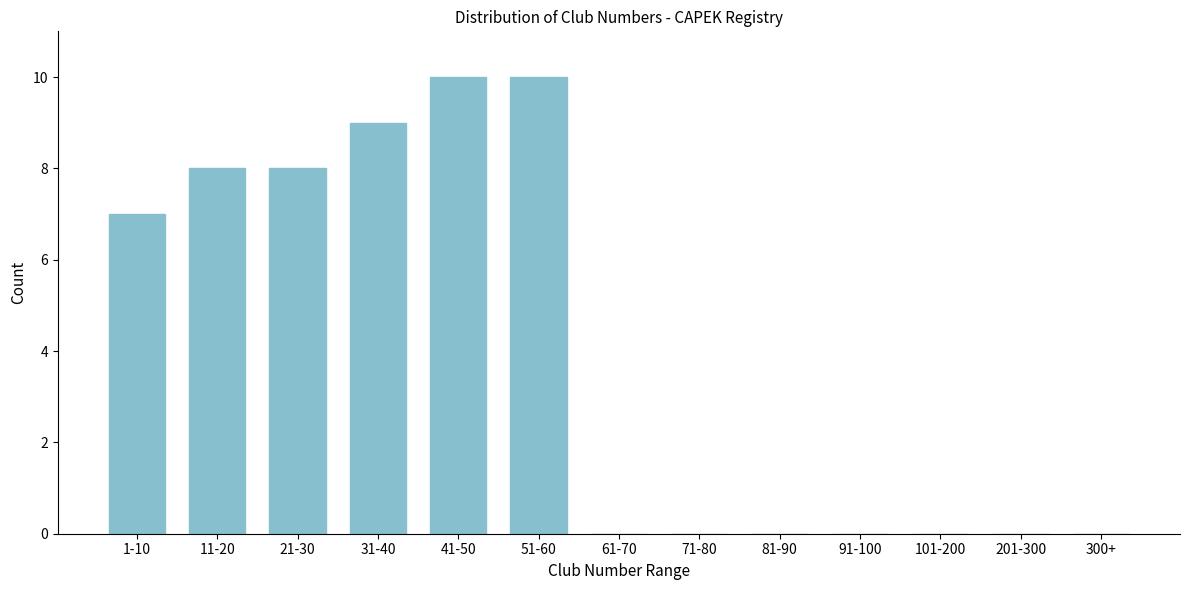

Reading left to right, extract all data points from this chart.

1-10=7	11-20=8	21-30=8	31-40=9	41-50=10	51-60=10	61-70=0	71-80=0	81-90=0	91-100=0	101-200=0	201-300=0	300+=0